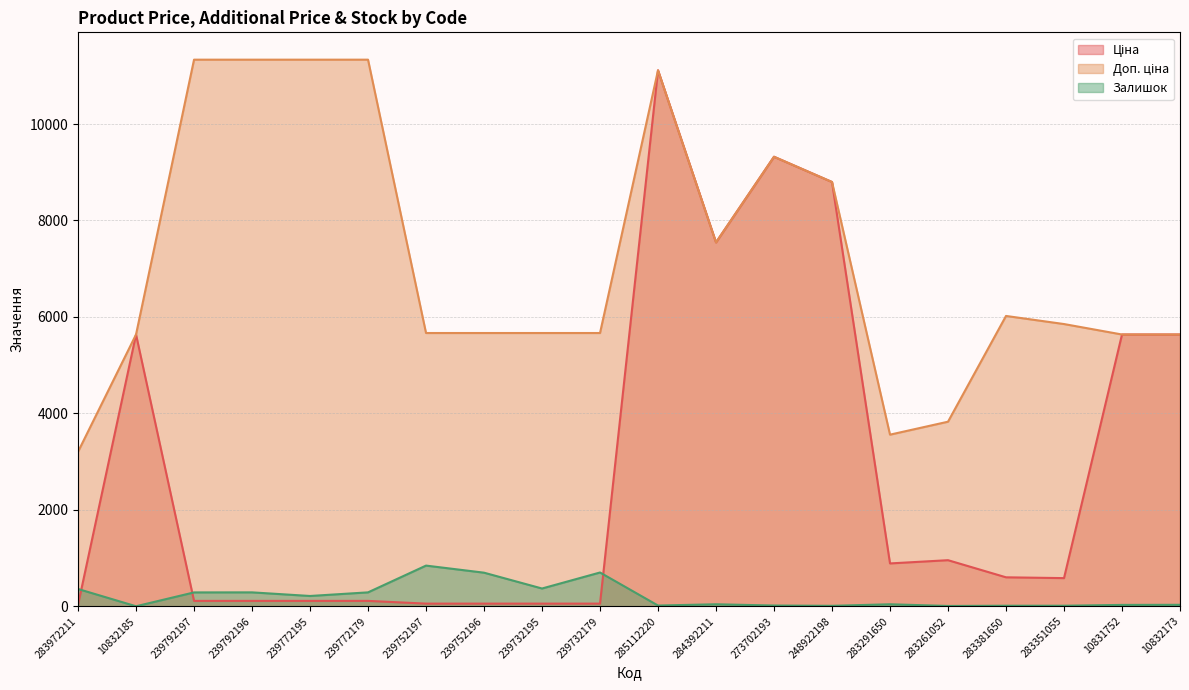

What is the difference between the highest and lowest values at 239792196?

11220.7